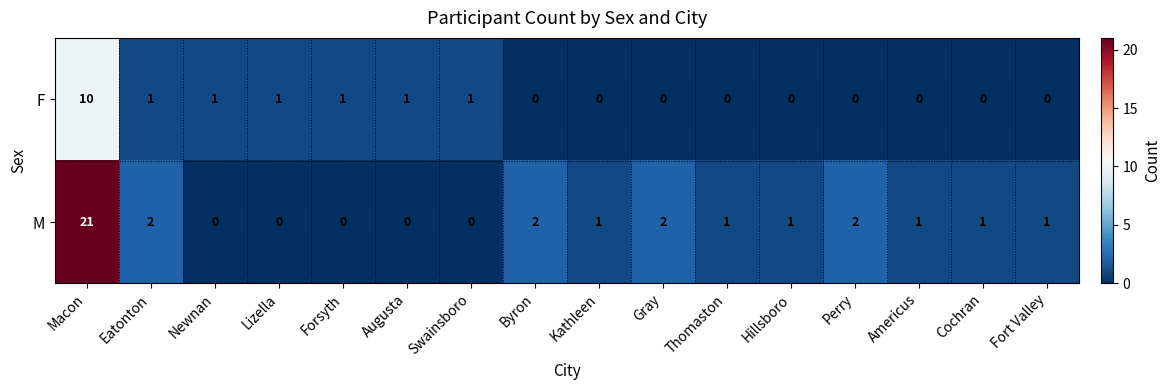

True or false: M has a value of 0 at Swainsboro.

True